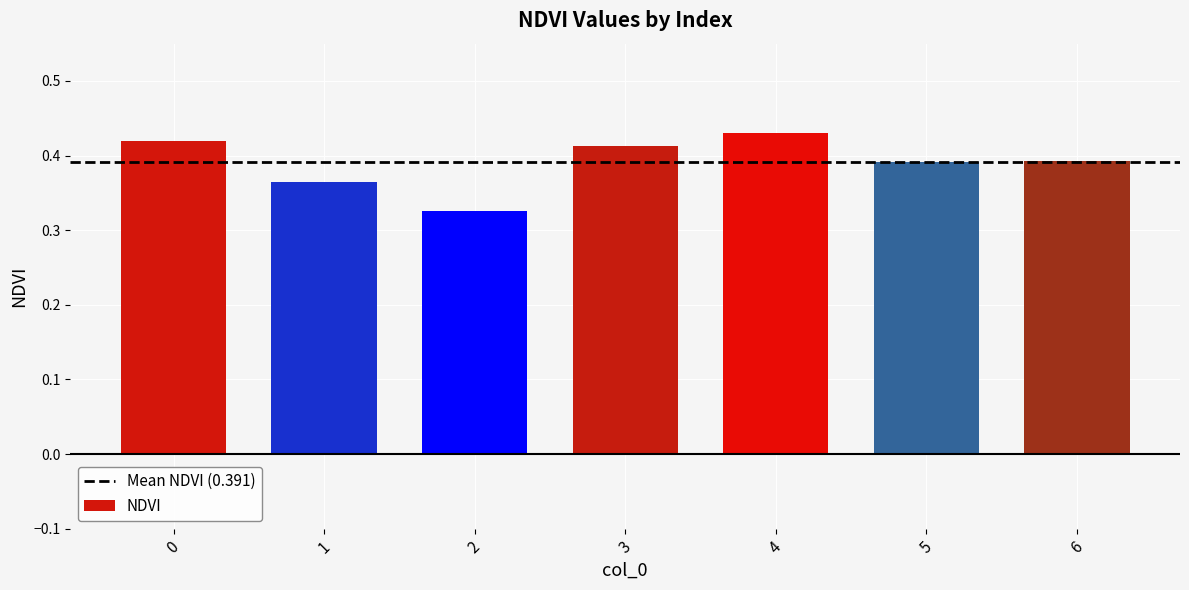

The value at 5 is 0.2. True or false?

False